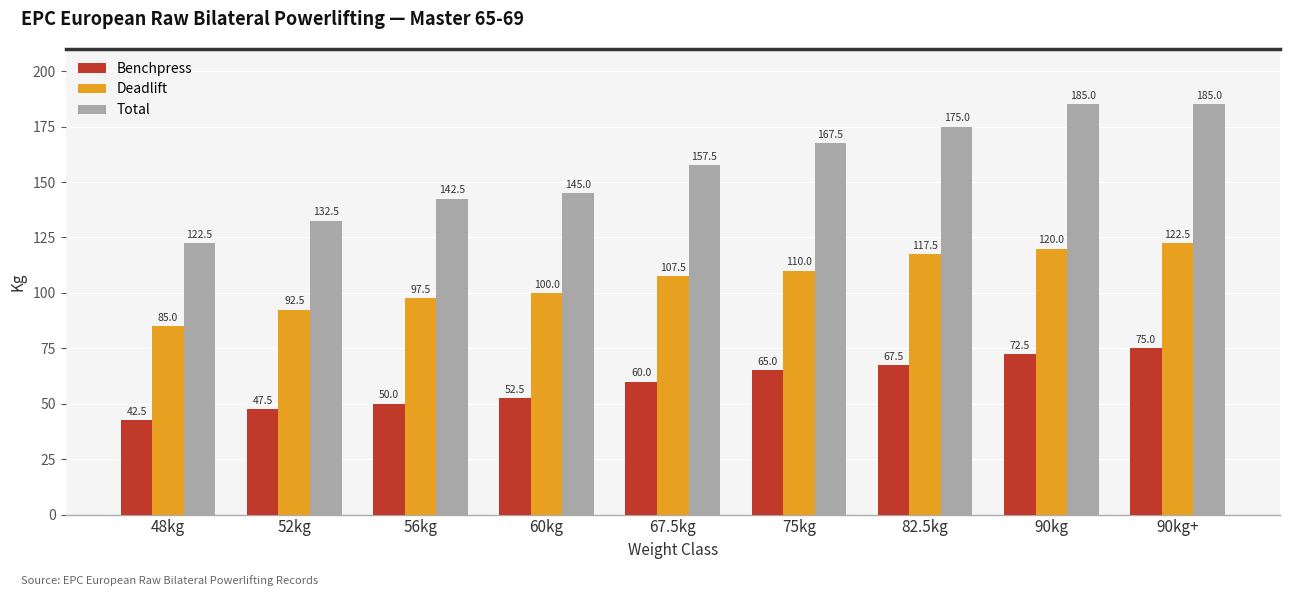

Count the number of categories in the chart.

9